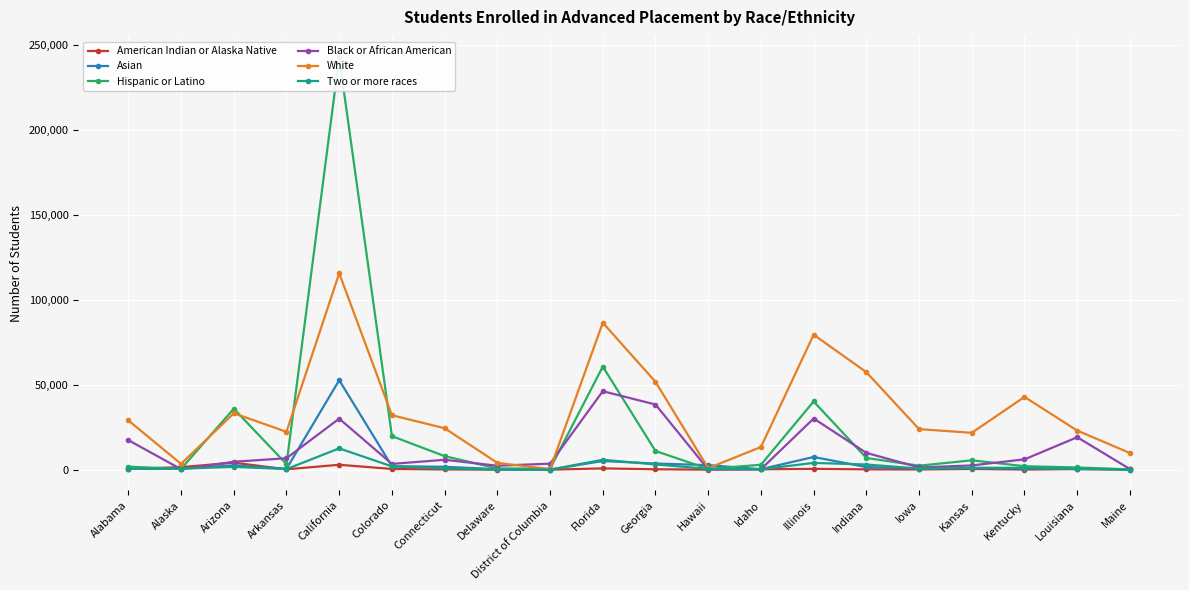

What is the difference between the highest and lowest values at Arizona?

34218